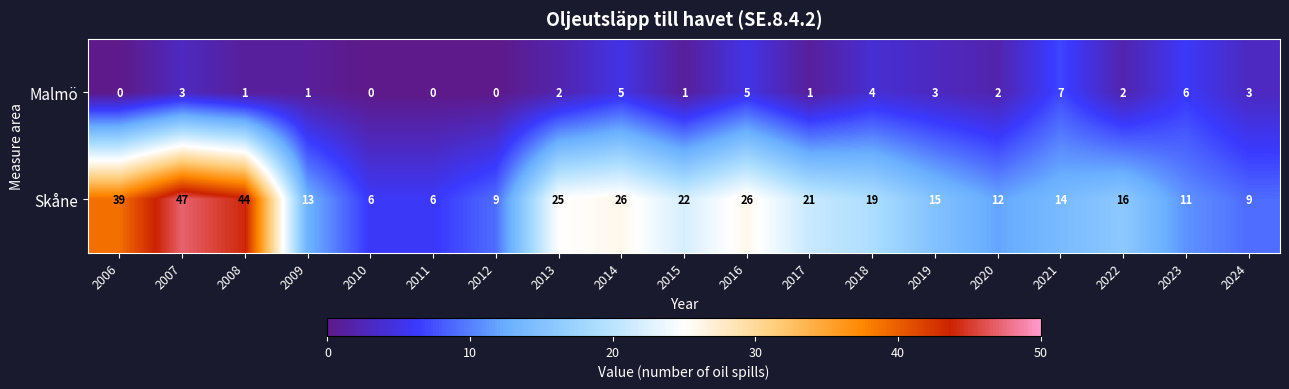

Rank the series by their maximum value, from lowest to highest.

Malmö, Skåne